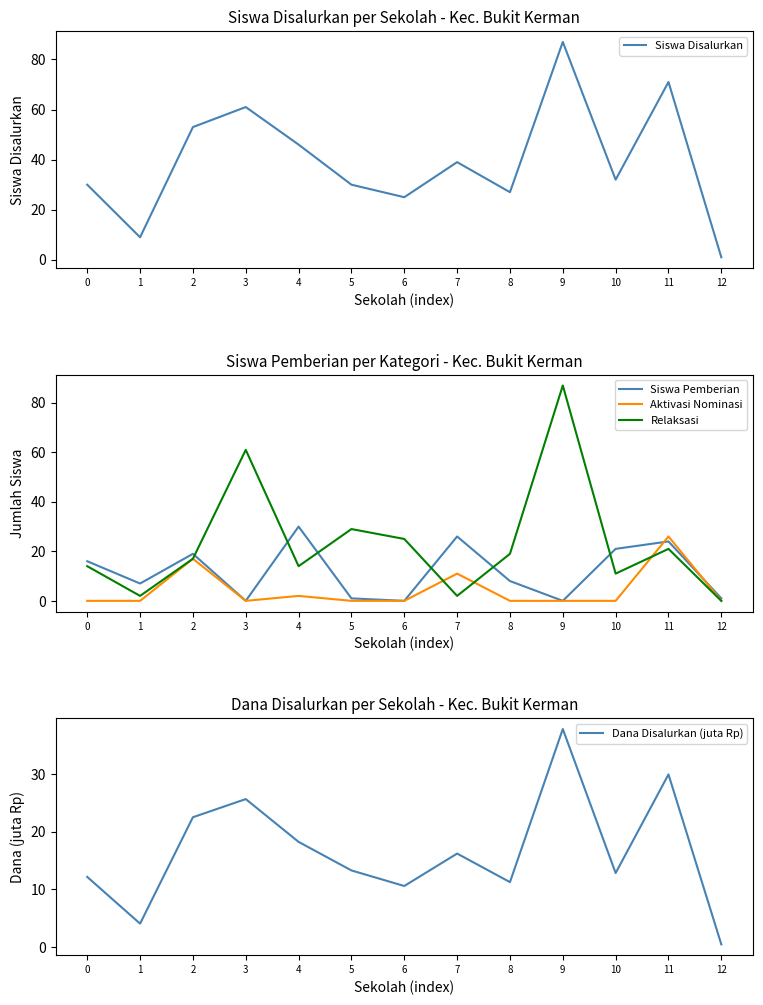

At which category does the chart reach its peak across all series?

9